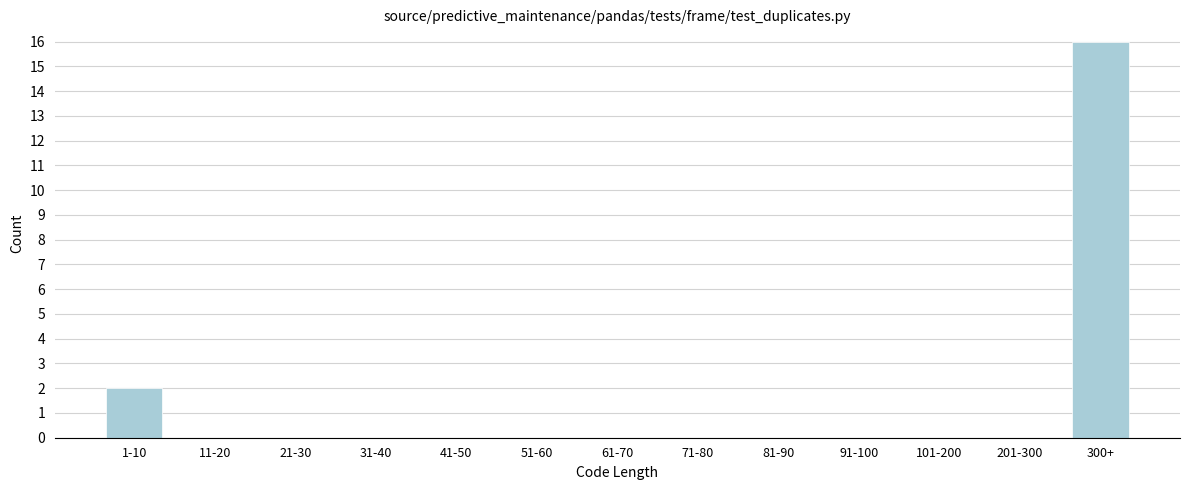

Reading left to right, transcribe all the data shown in this chart.

1-10=2	11-20=0	21-30=0	31-40=0	41-50=0	51-60=0	61-70=0	71-80=0	81-90=0	91-100=0	101-200=0	201-300=0	300+=16